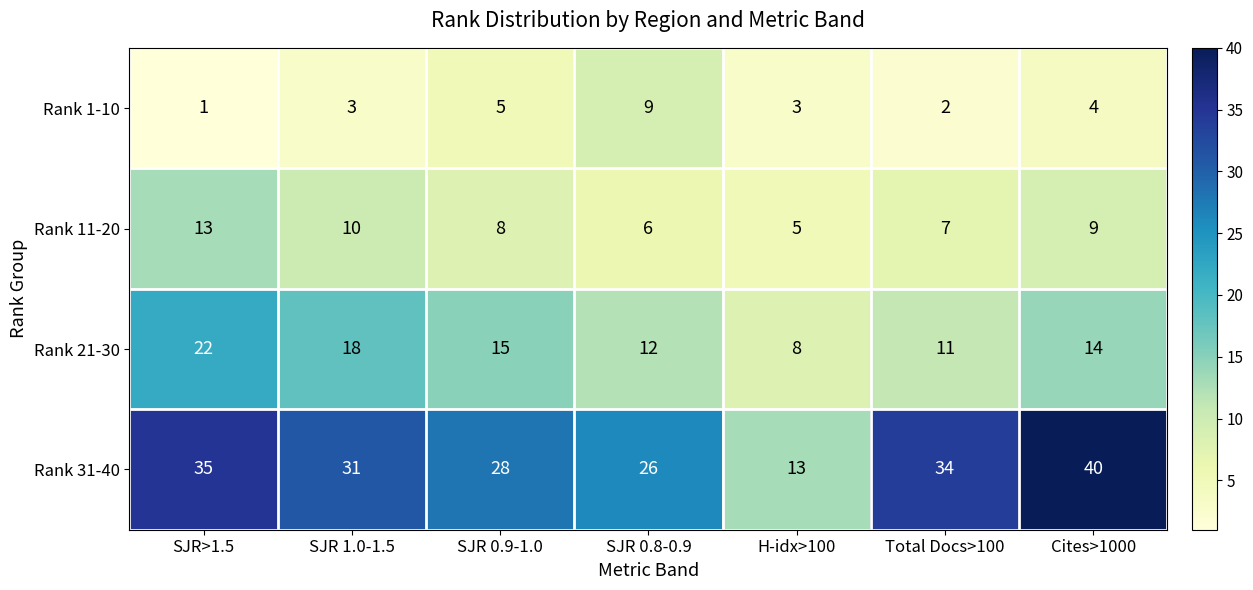

What is the sum of the Rank 1-10 values at Total Docs>100 and SJR 0.9-1.0?

7